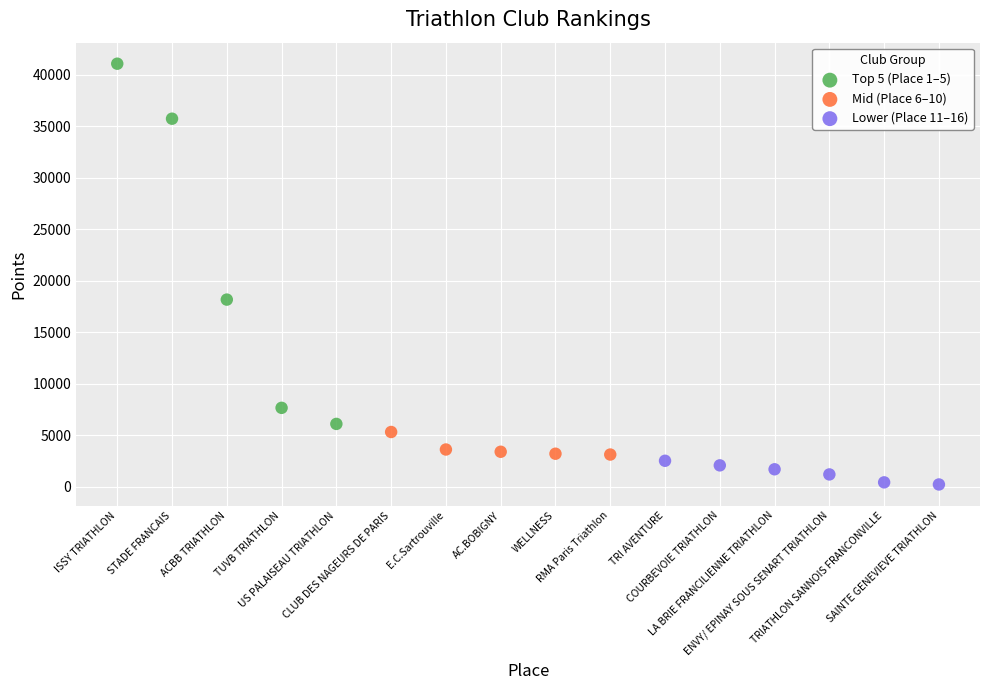

Which series reaches the minimum Y coordinate?

Lower (Place 11–16)